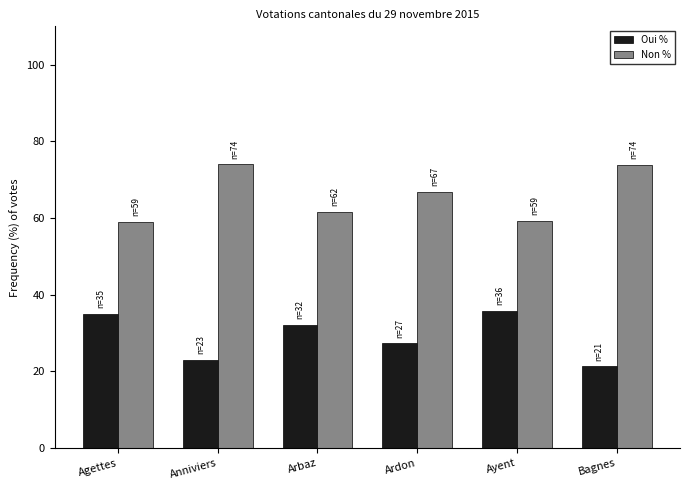

True or false: Oui % has a value of 21.4 at Bagnes.

True